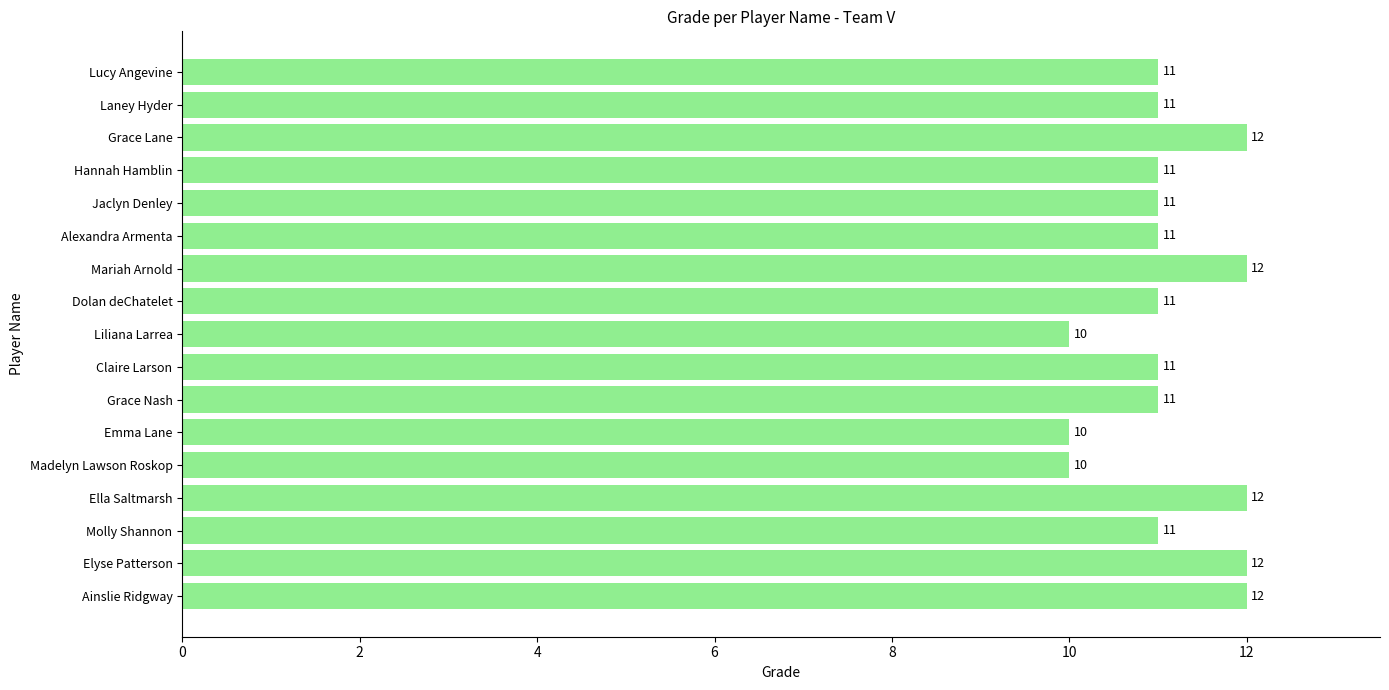

The value at Grace Lane is 8. True or false?

False